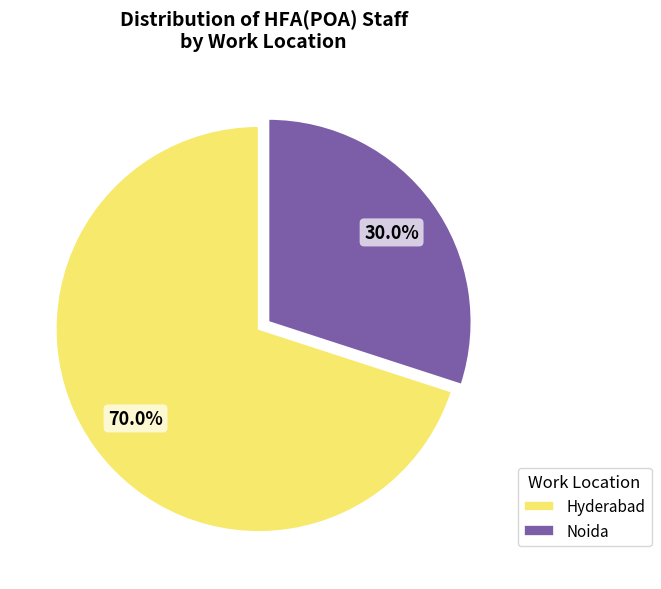

Is there a majority slice in this chart?

Yes